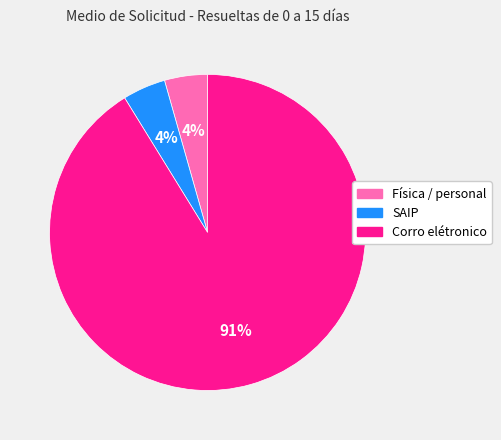

What is the ratio of the value at Física / personal to the value at SAIP?

1.0